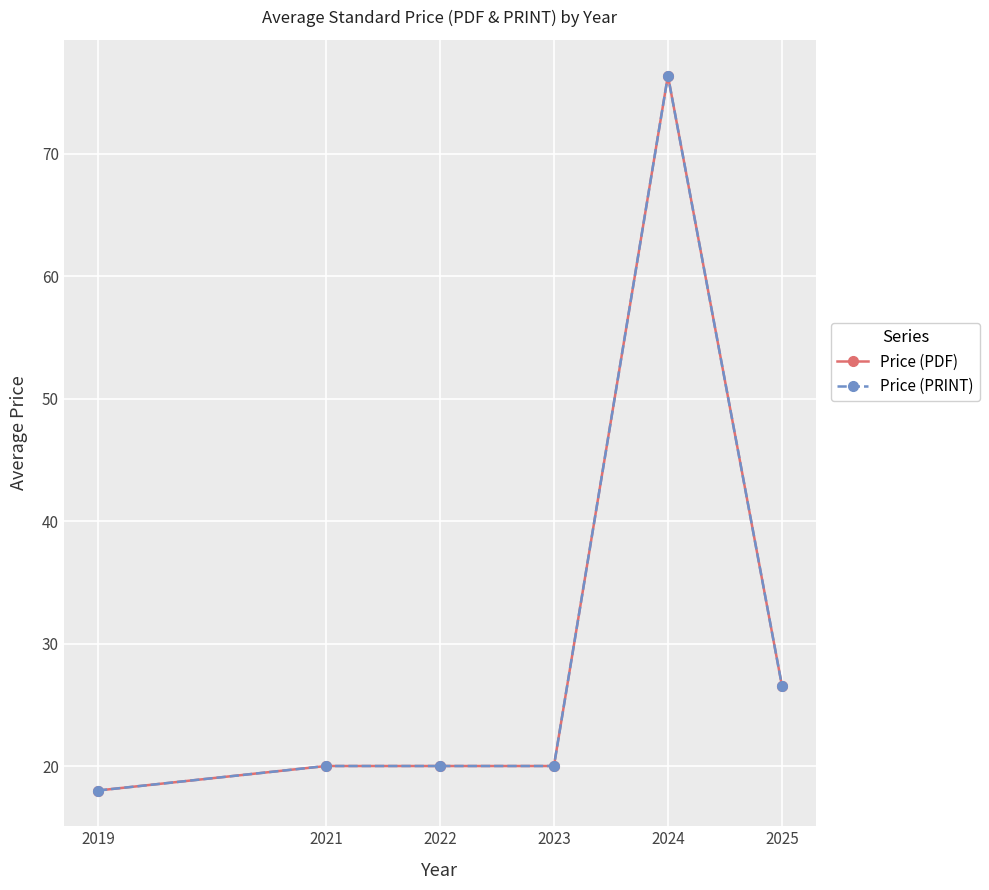

Which category has the lowest value across all series?

2019